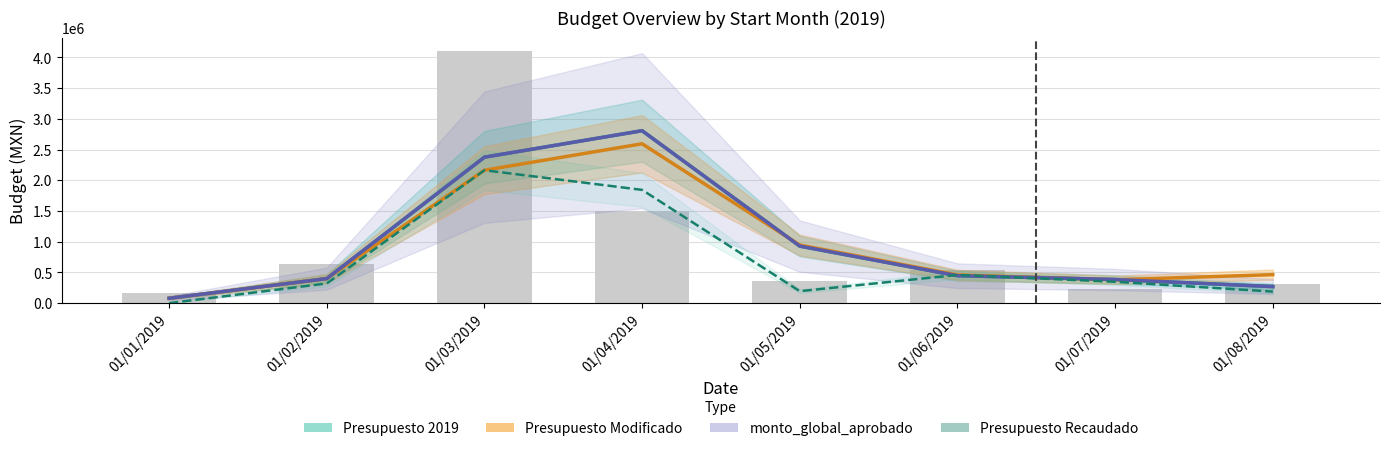

What is the value of the Presupuesto 2019 bar at the 5th from the left?

928412.4